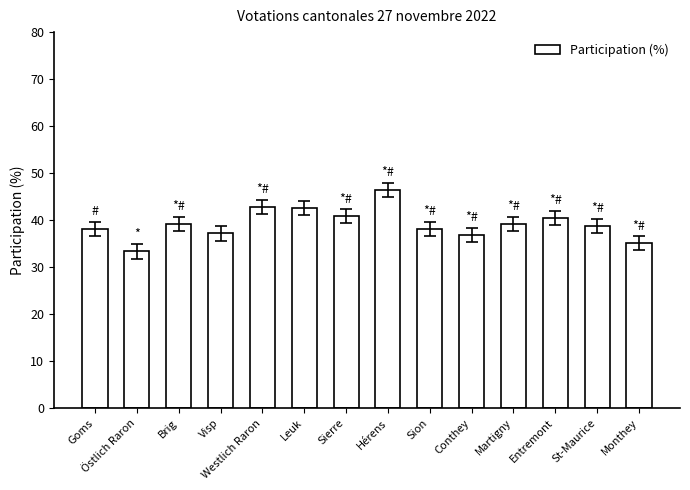

Is it true that the value at Conthey is 36.9?

True